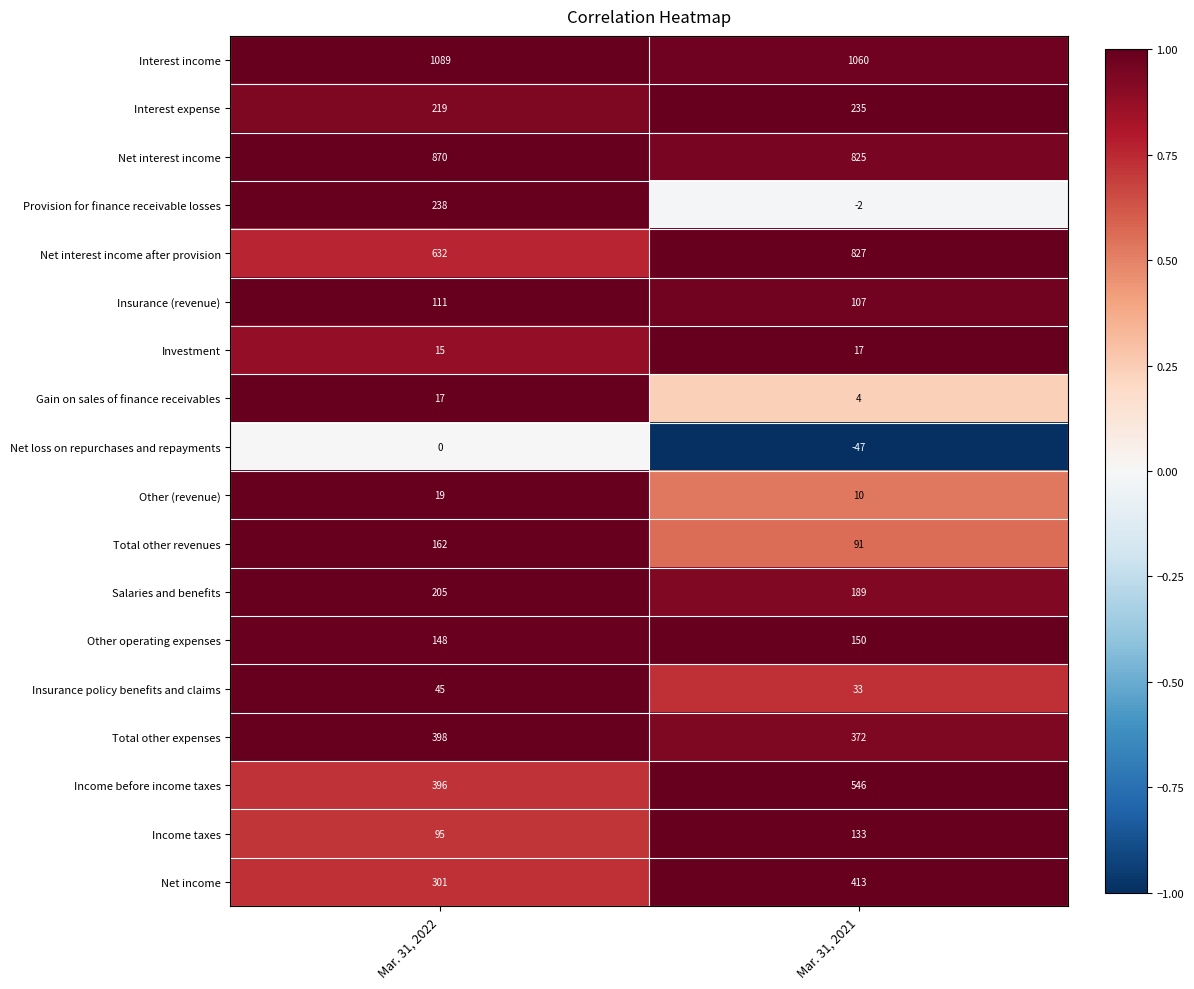

What is the maximum value shown in the chart?

1089